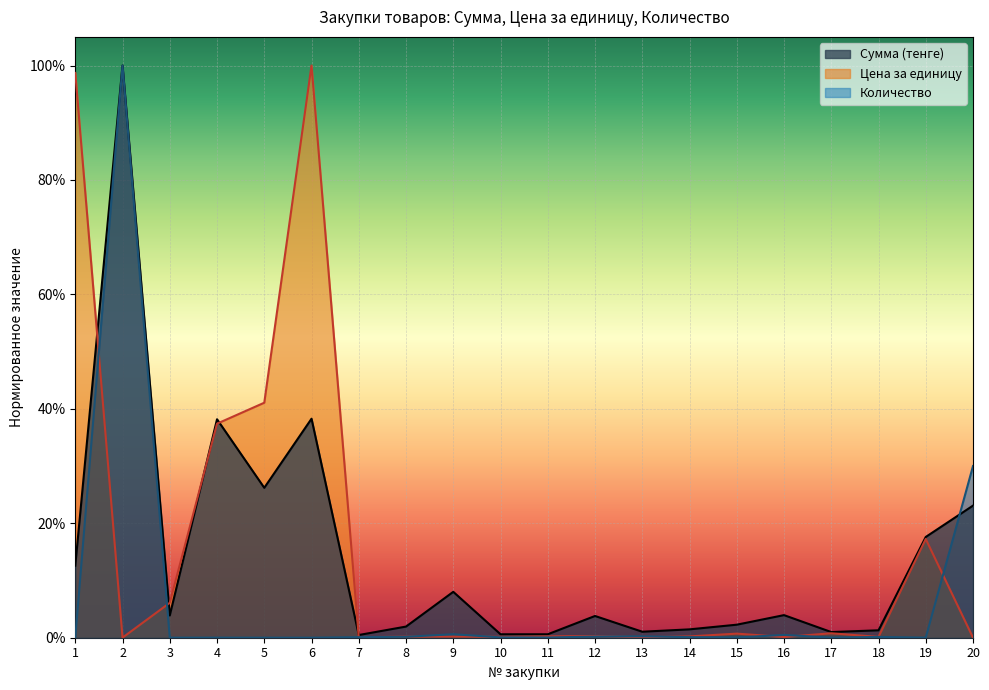

True or false: Количество has a value of 0.0 at 19.

False